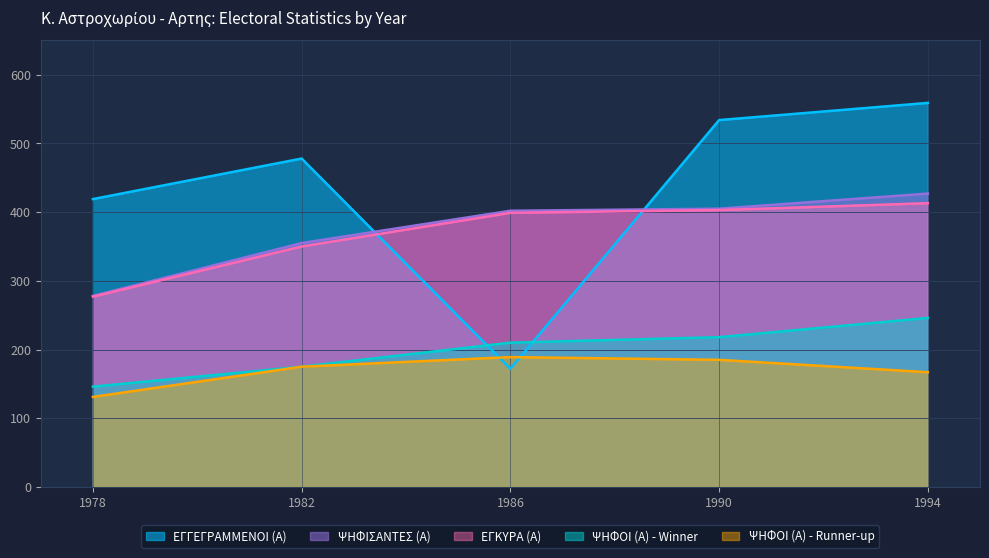

At which label does ΨΗΦΙΣΑΝΤΕΣ (Α) first exceed 402?

1990